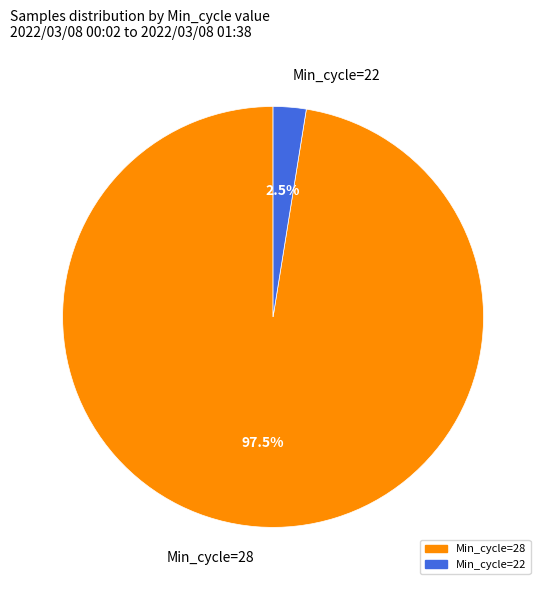

To the nearest percent, what is the average slice percentage?

50%